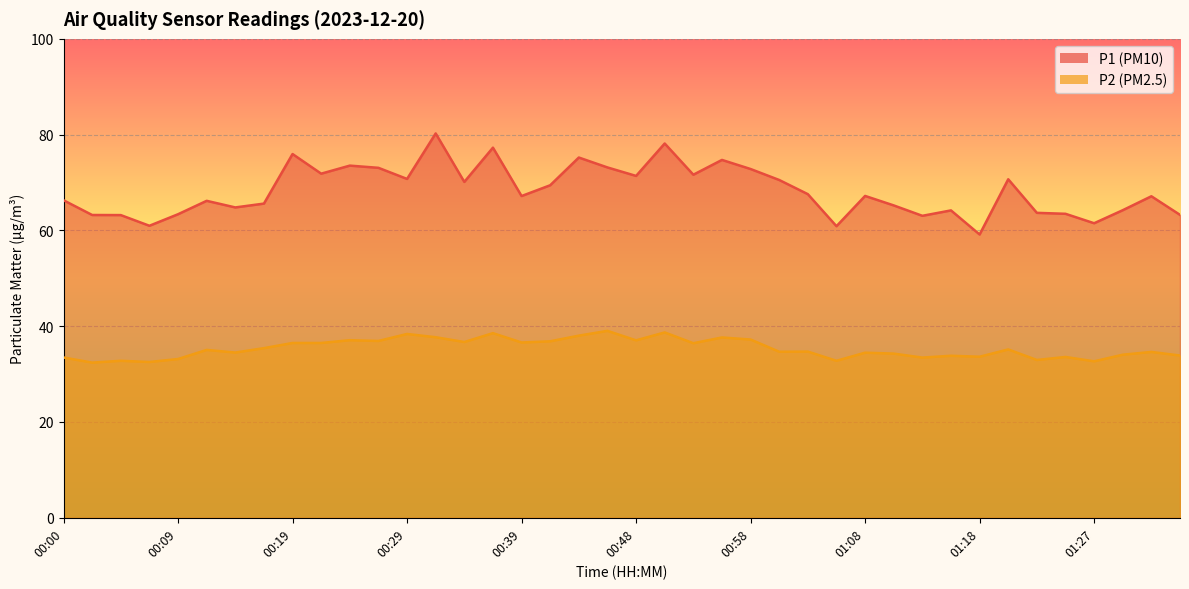

Is the value of P1 at 00:31 greater than the value of P2 at 00:09?

Yes